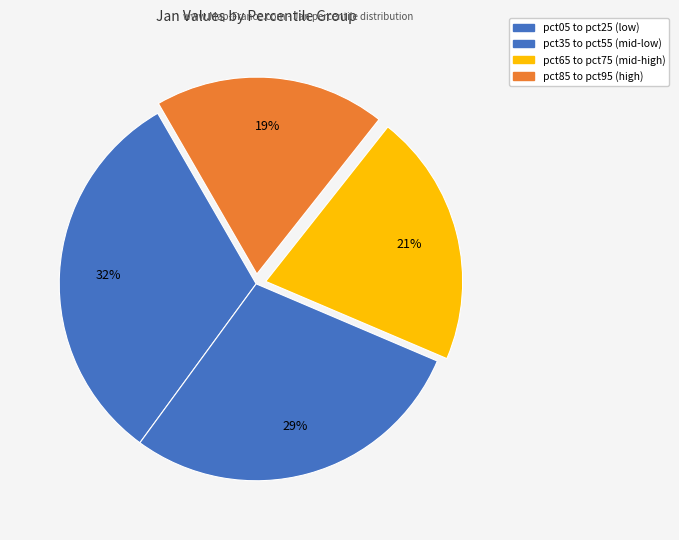

How many segments does this pie chart have?

4